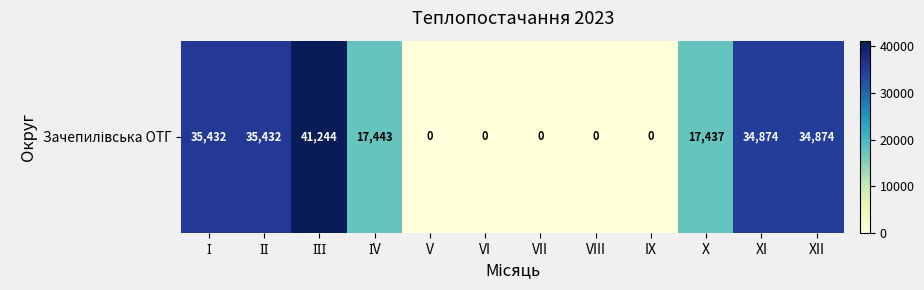

What is the change in value from X to XII?

+17437.0